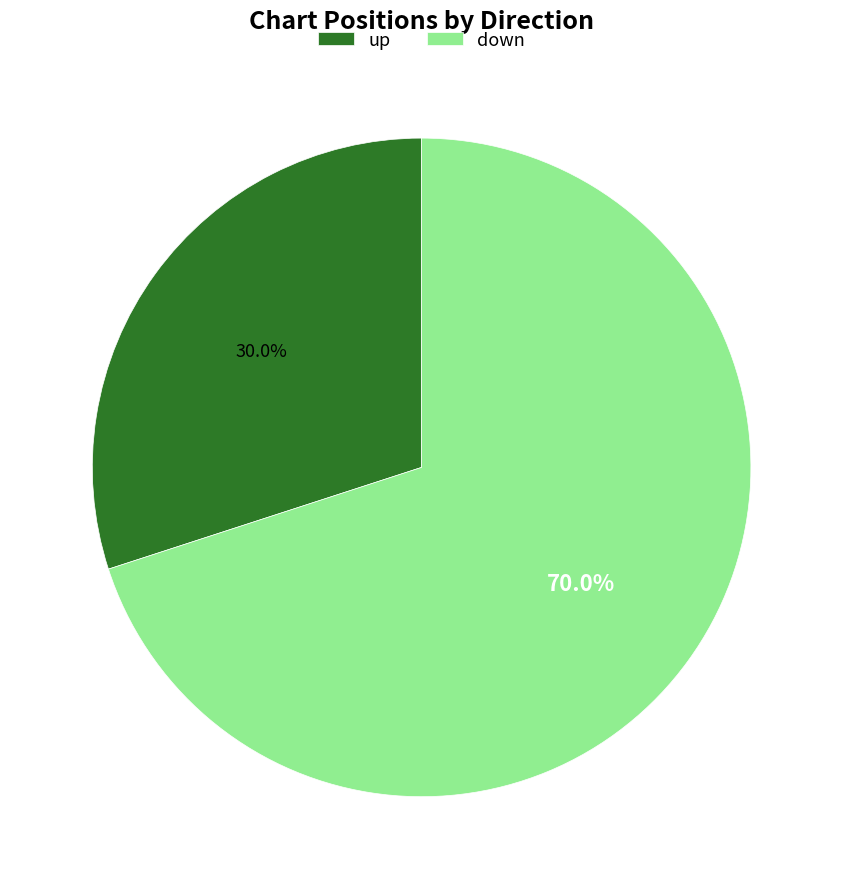

To the nearest percent, what is the combined percentage of up and down?

100%